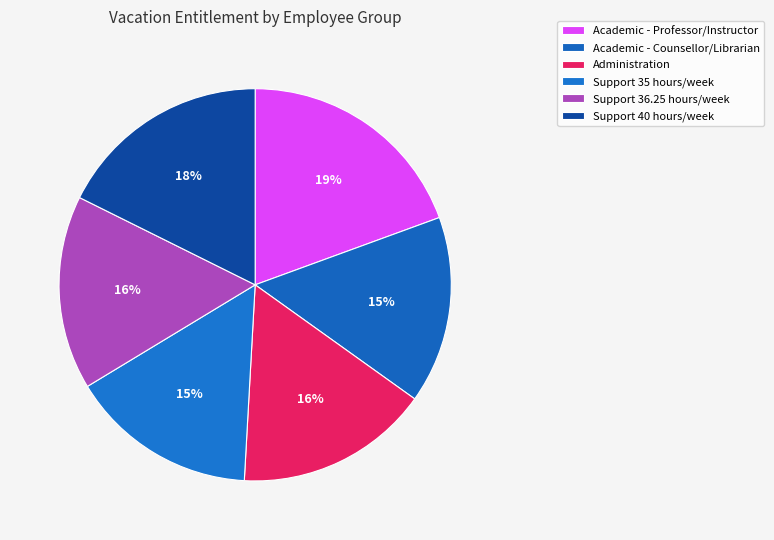

To the nearest percent, what percentage of the pie is Academic - Counsellor/Librarian?

15%